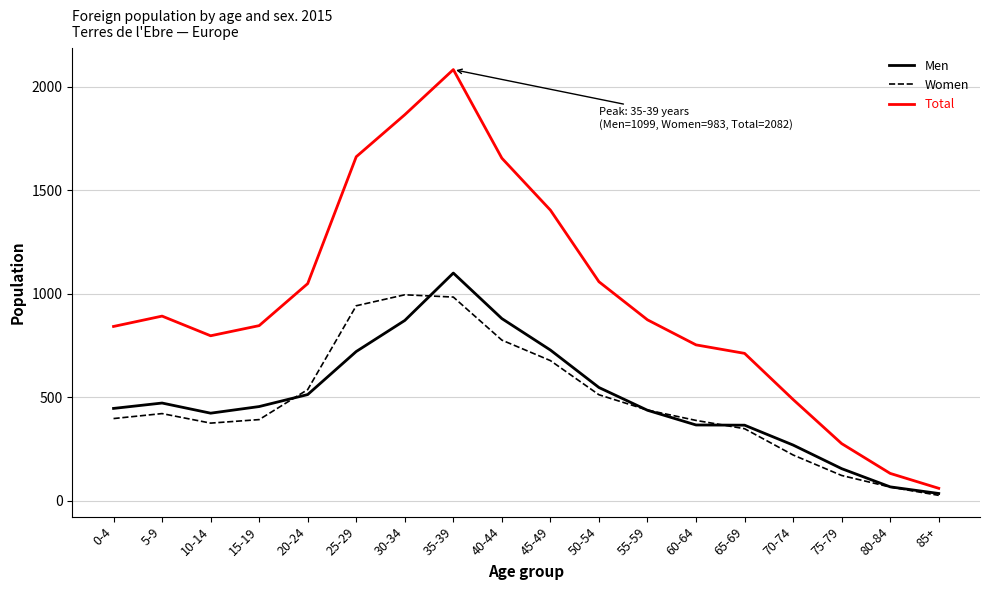

What is the difference between the Total values at 45-49 and 25-29?

258